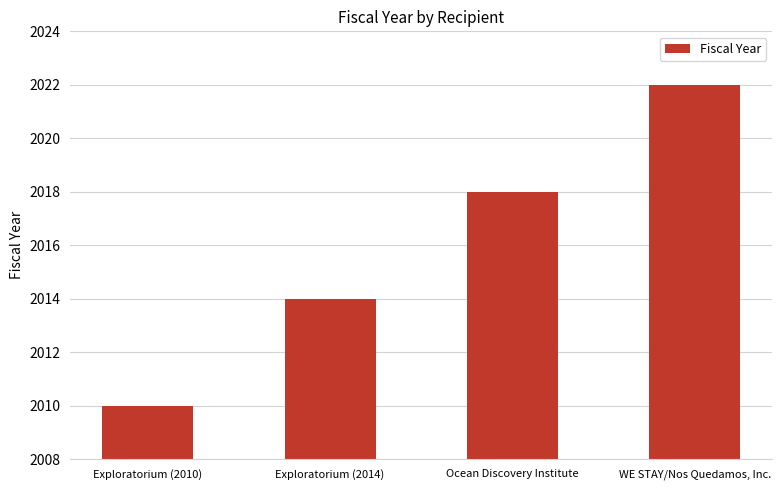

What is the difference between the maximum and second lowest values?

8